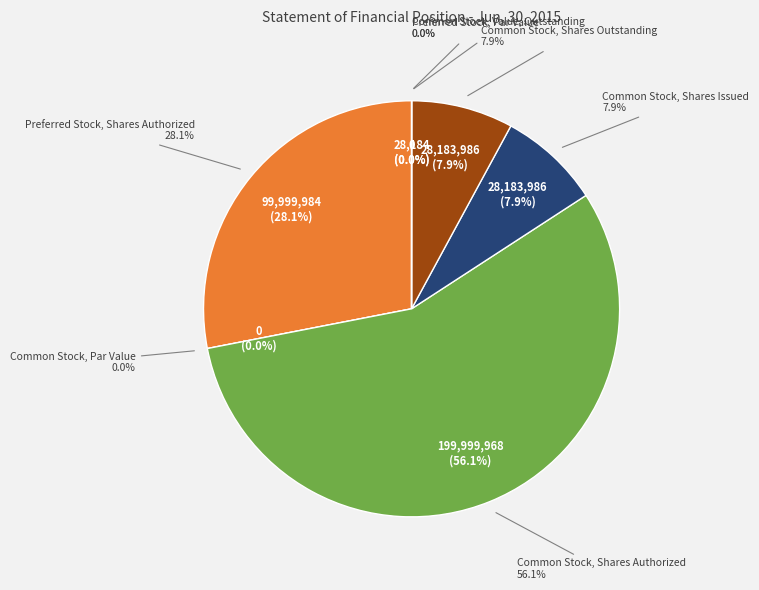

How much of the chart is everything except Common Stock, Shares Authorized?

43.9%